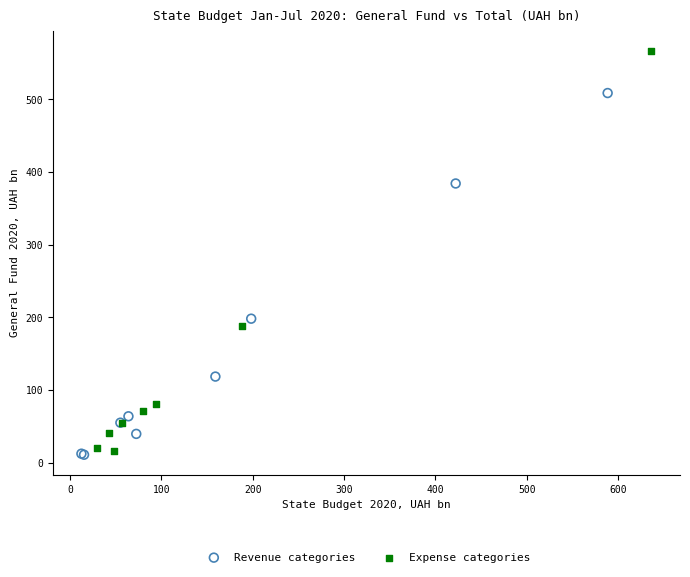

Which series has the largest Y range (max minus min)?

Expense categories